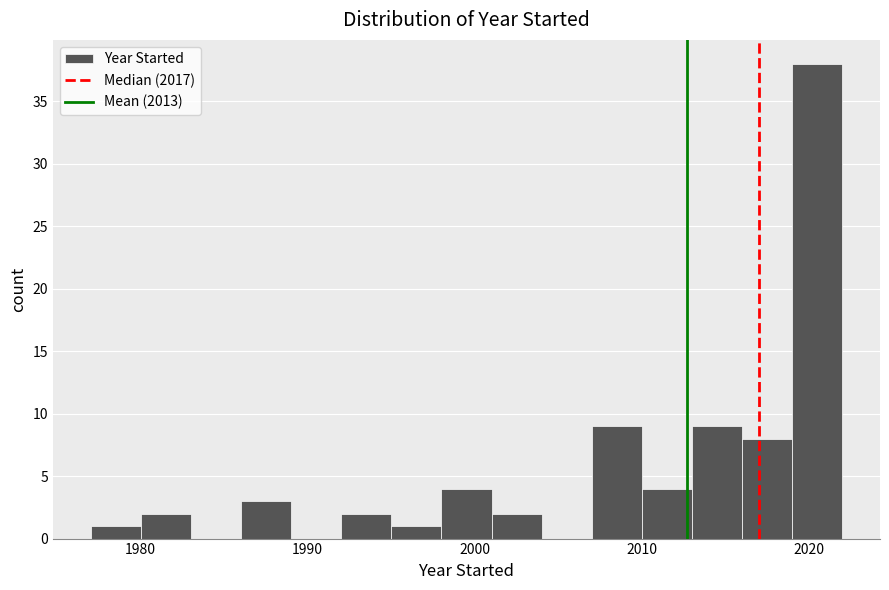

Read against the x-axis, roughly where is the centre of the tallest bar?

2021